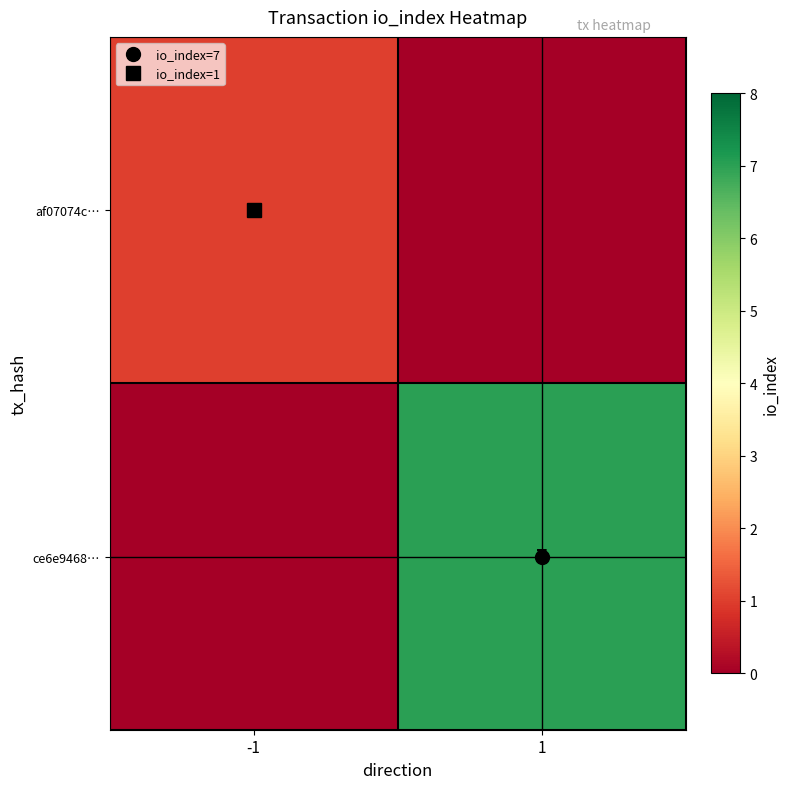

What is the highest value of the af07074c… series?

1